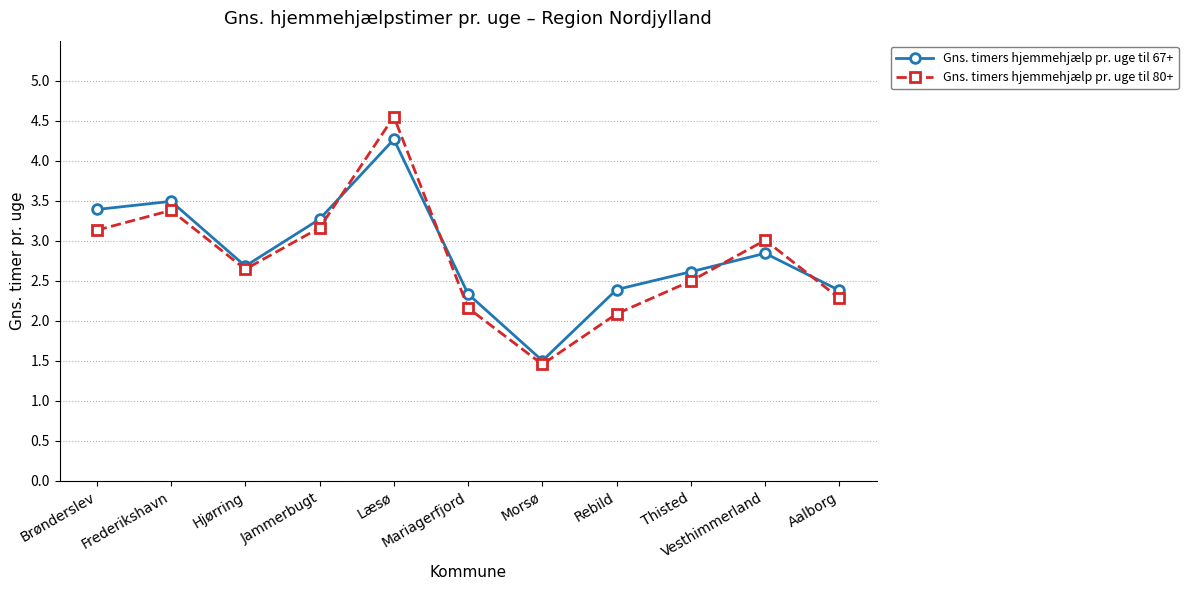

Is it true that Gns. timers hjemmehjælp pr. uge til 80+ equals 0.9 at Thisted?

False